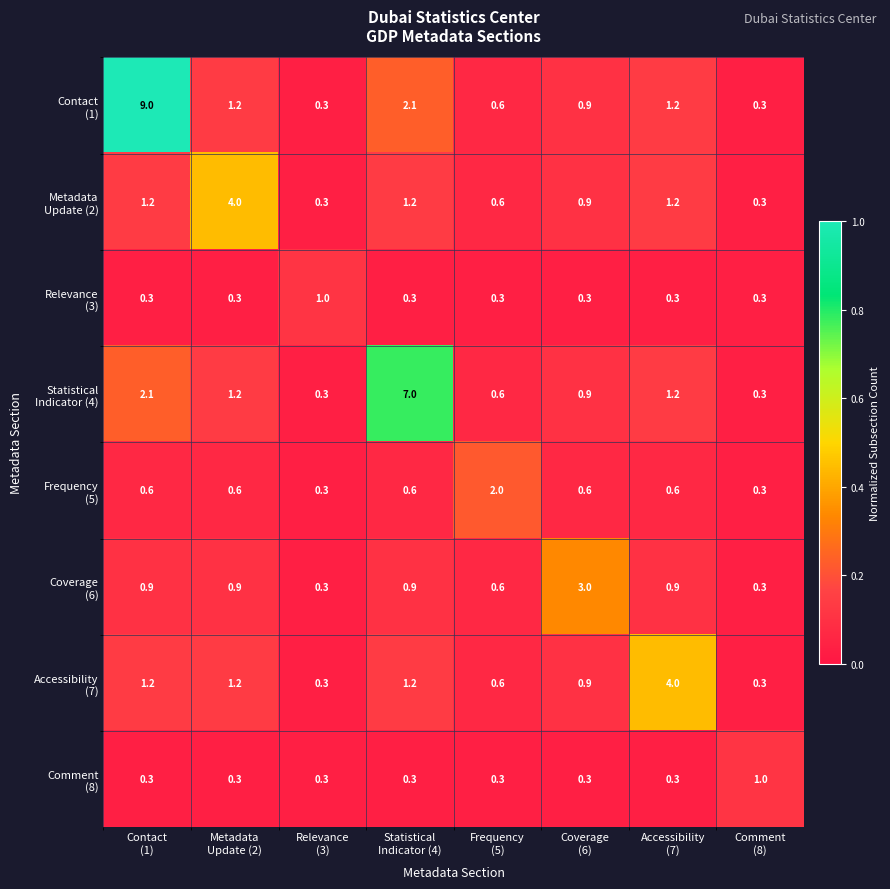

What is the smallest value displayed?

0.3